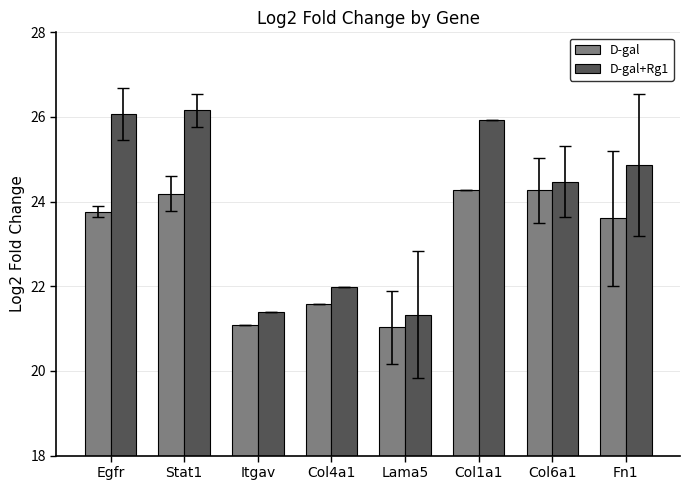

Reading left to right, what are all the values shown in this chart?

D-gal: 23.8	24.2	21.1	21.6	21.0	24.3	24.3	23.6
D-gal+Rg1: 26.1	26.2	21.4	22.0	21.3	25.9	24.5	24.9